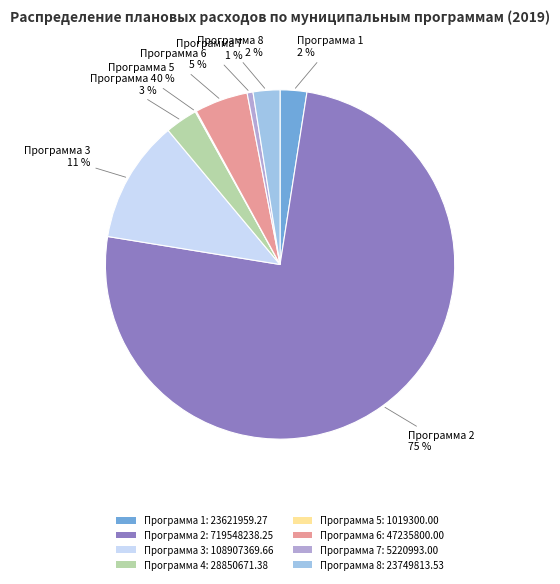

Is it true that Программа 1 is 2% of the pie?

True